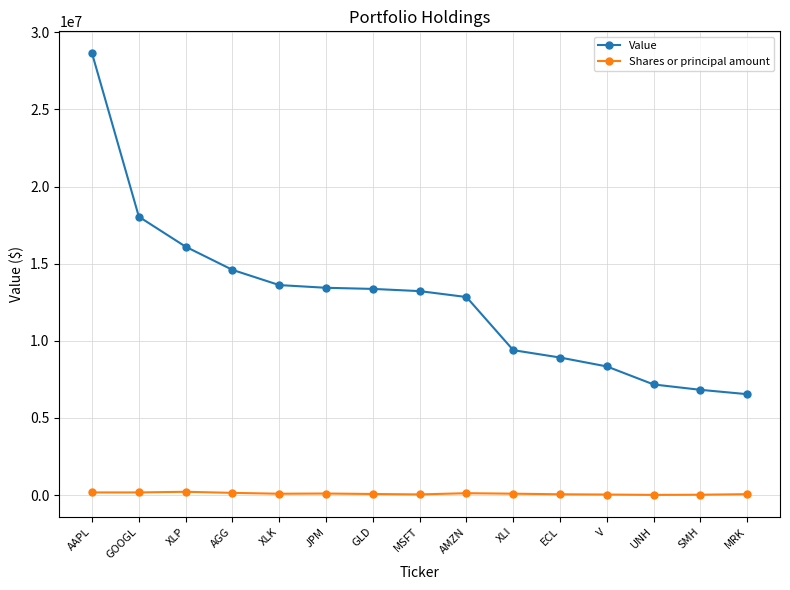

What is the approximate value of Shares or principal amount at AMZN, to the nearest 100?

124300